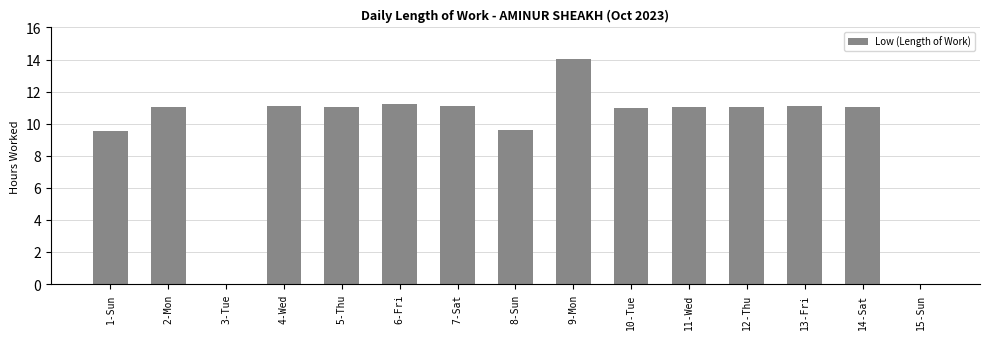

Which label corresponds to the largest value in the chart?

9-Mon